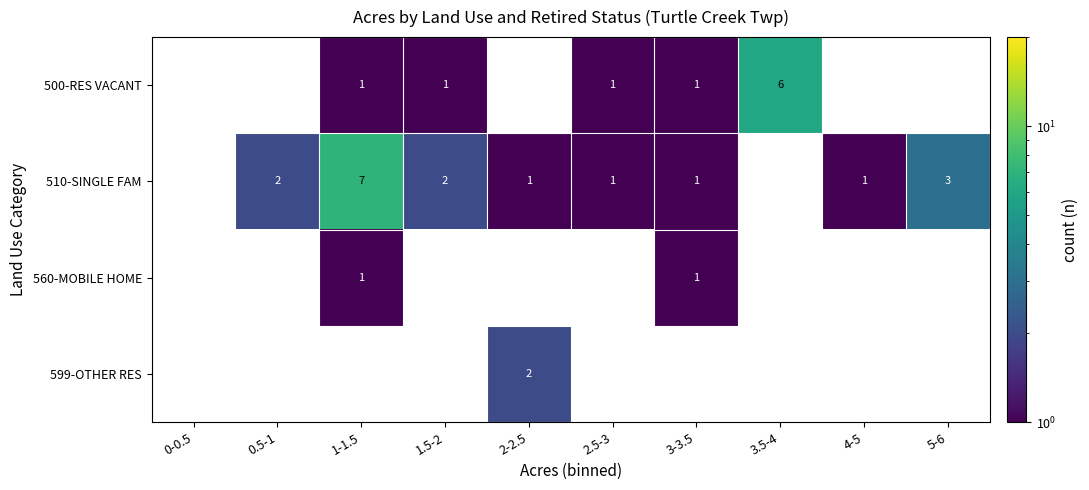

True or false: 510-SINGLE FAM has a value of 1 at 0.5-1.

False